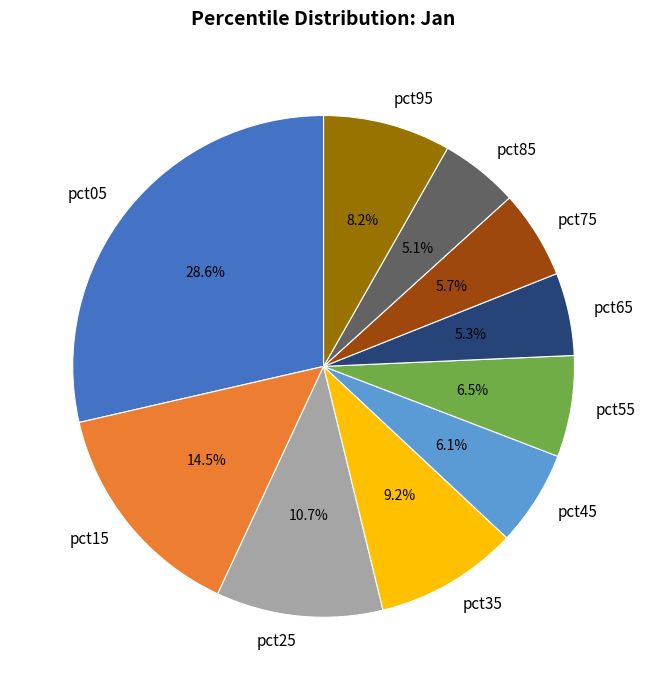

True or false: pct35 accounts for 9% of the total.

True